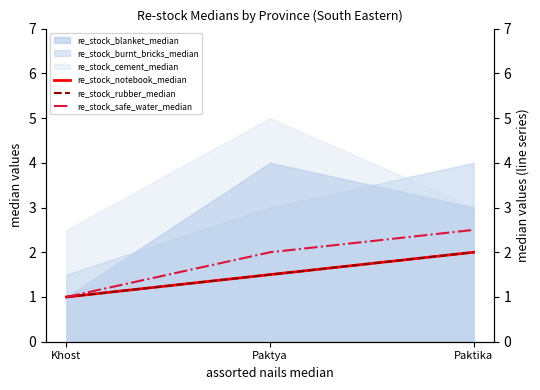

What is the value of the re_stock_safe_water_median point at the 2nd from the left?

2.0